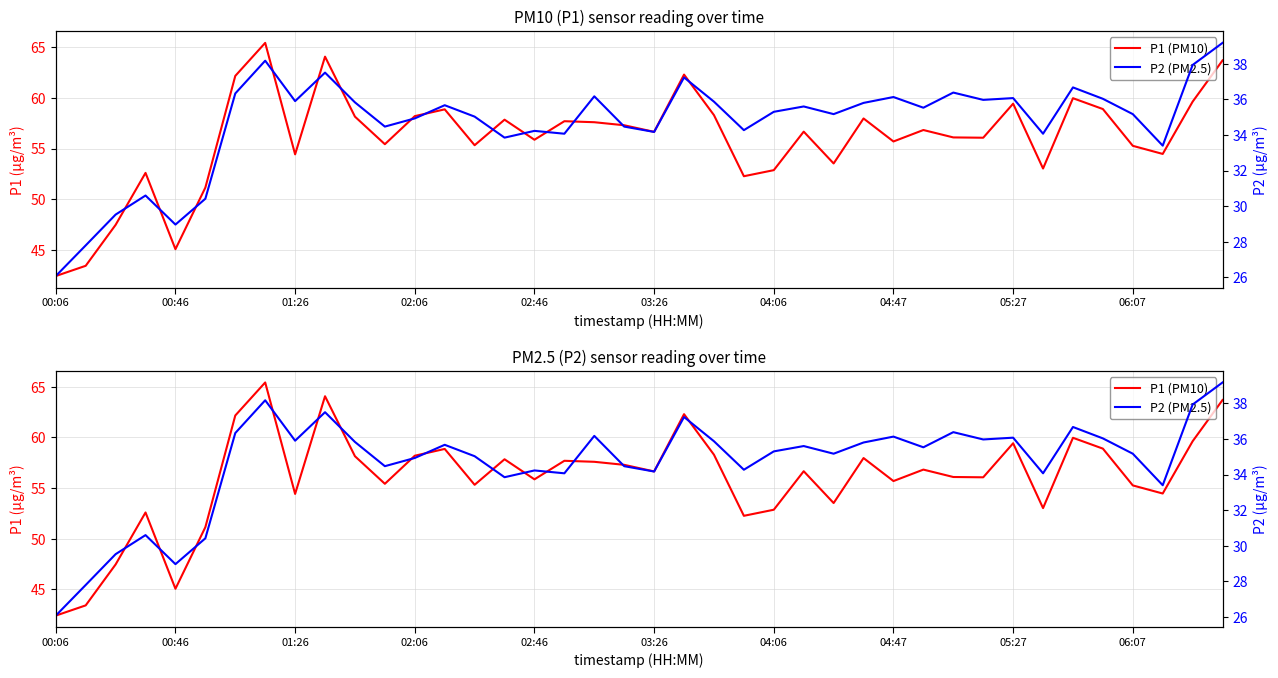

Rank the series by their maximum value, from highest to lowest.

P1 (PM10), P2 (PM2.5)